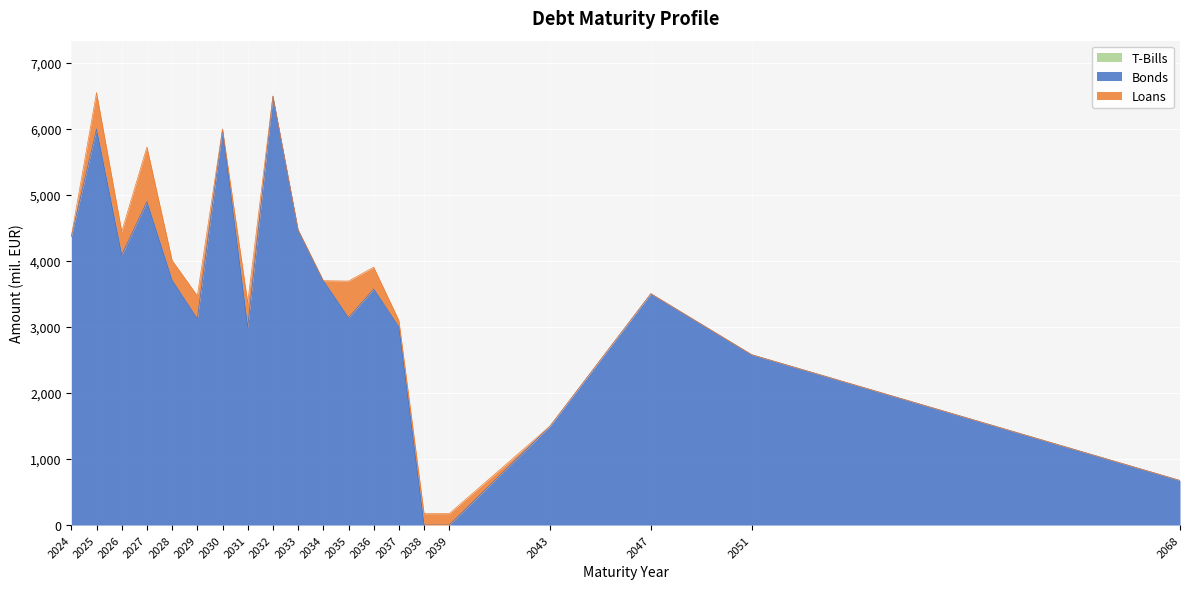

Reading left to right, transcribe all the data shown in this chart.

Bonds: 4371.4	6000.0	4092.5	4900.0	3708.0	3125.0	6000.0	3000.0	6500.0	4473.2	3703.0	3141.0	3577.0	3000.0	0.0	0.0	1500.0	3505.9	2581.9	675.3
Loans: 1.9	553.8	353.8	828.8	302.1	350.1	0.1	370.1	0.1	0.1	0.1	556.1	330.1	100.1	172.1	173.0	0.0	0.0	0.0	0.0
T-Bills: 0.0	0.0	0.0	0.0	0.0	0.0	0.0	0.0	0.0	0.0	0.0	0.0	0.0	0.0	0.0	0.0	0.0	0.0	0.0	0.0